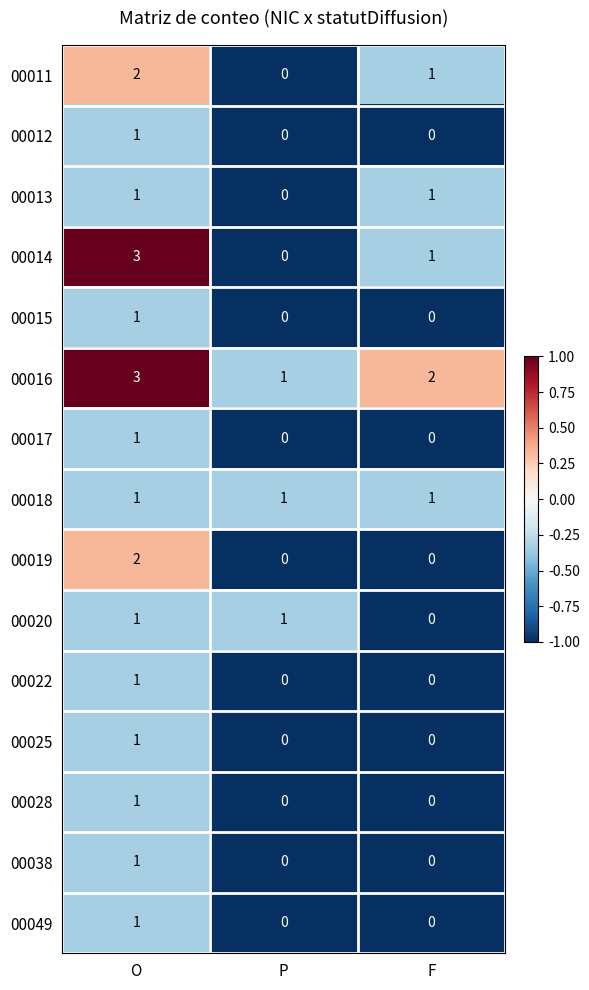

Which series has the largest range (max minus min)?

00014